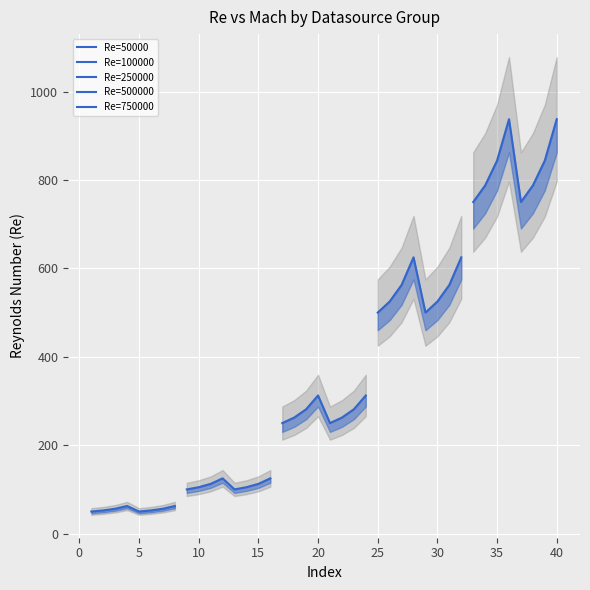

How many lines are shown in the chart?

5